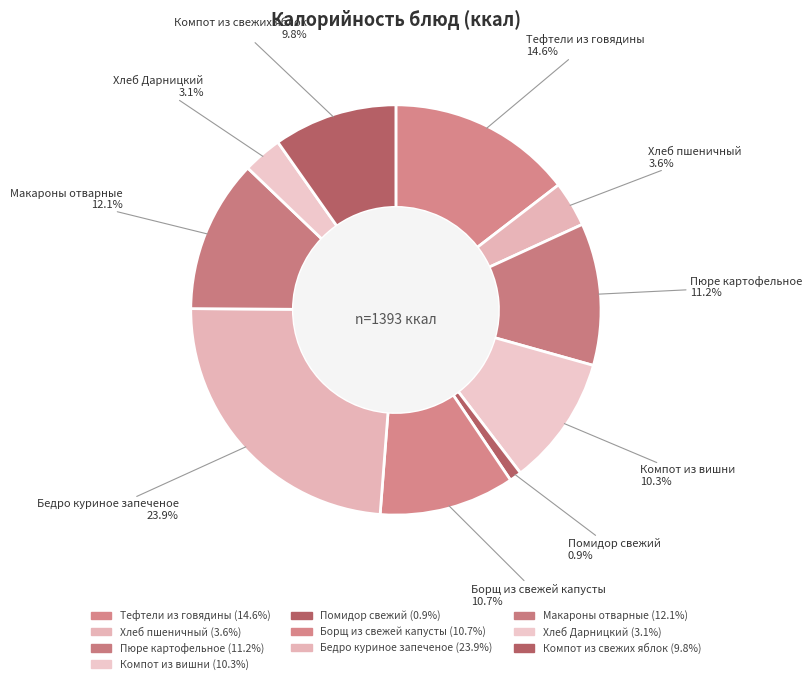

Which has a higher value, Пюре картофельное or Компот из свежих яблок?

Пюре картофельное